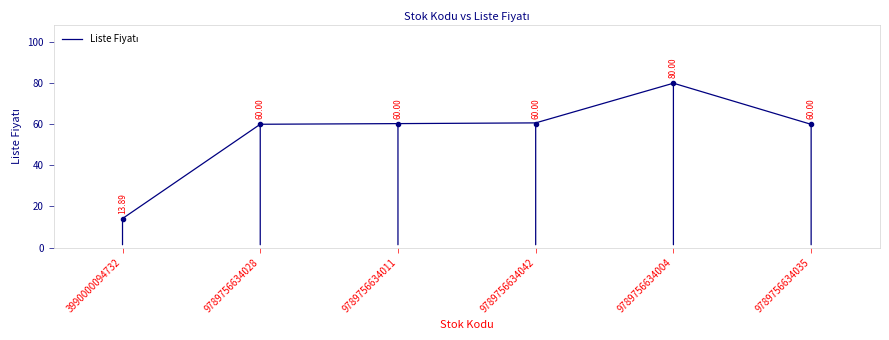

What is the change in value from 3990000094732 to 9789756634028?

+45.9